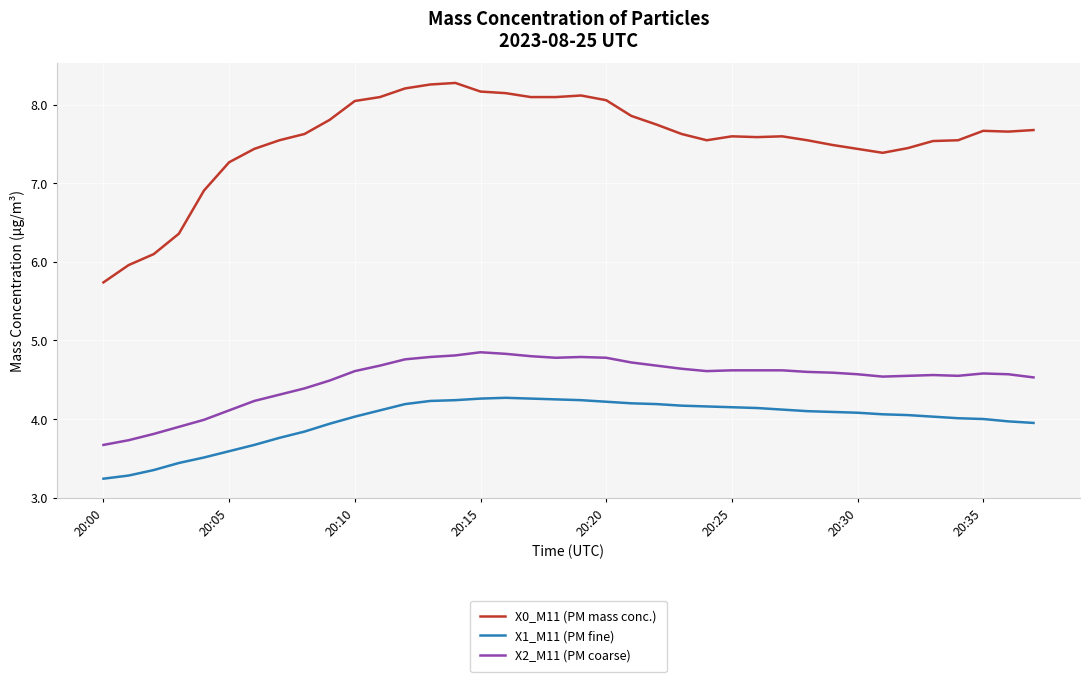

True or false: X1_M11 (PM fine) and X0_M11 (PM mass conc.) intersect in this chart.

False